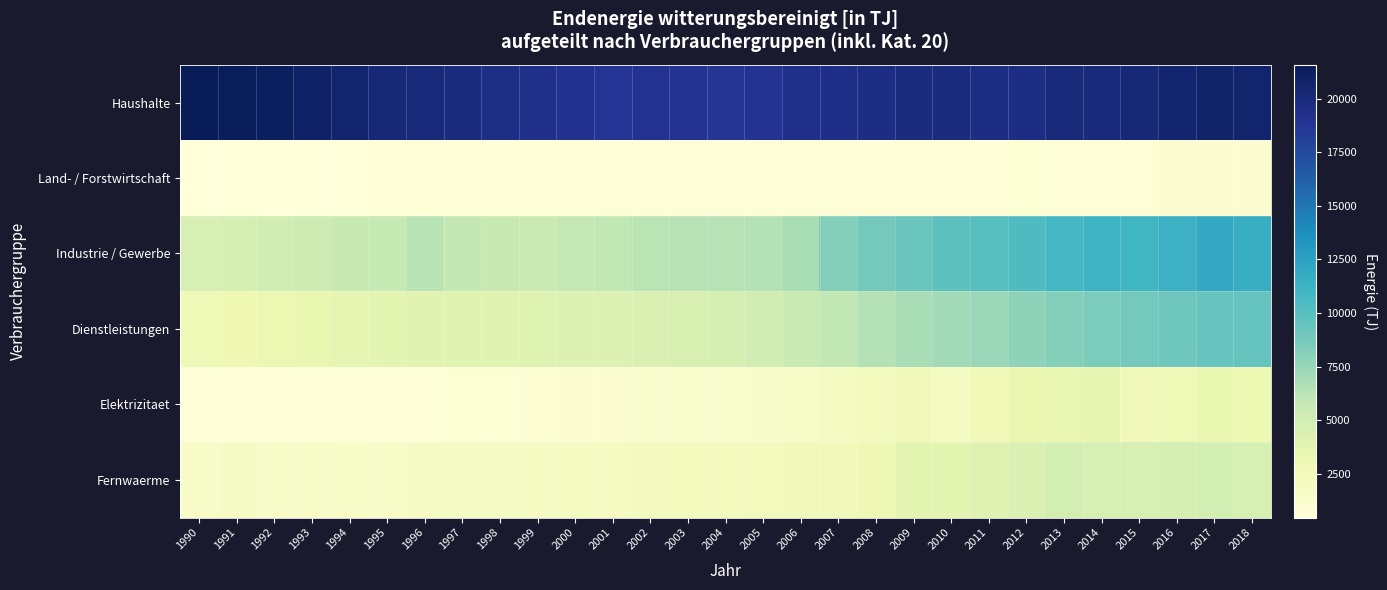

Which series changed the most between 1996 and 2008?

Industrie / Gewerbe